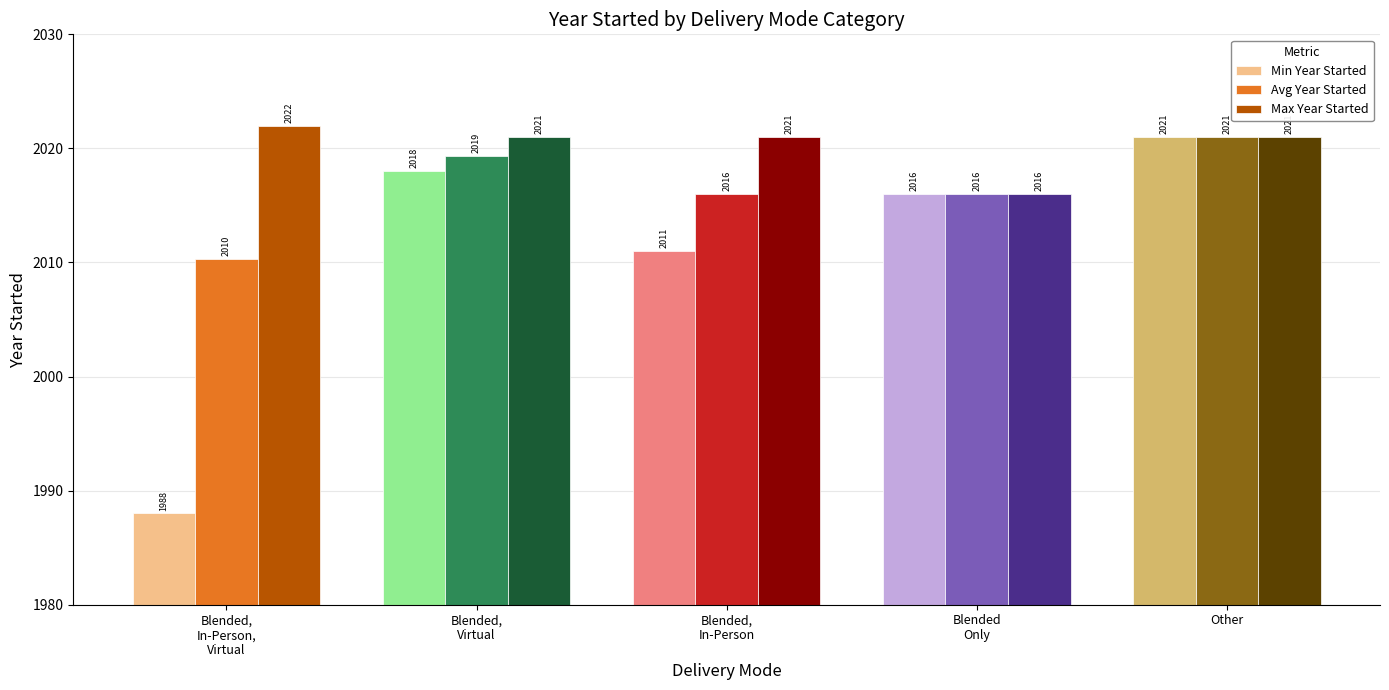

How many groups of bars are there?

5